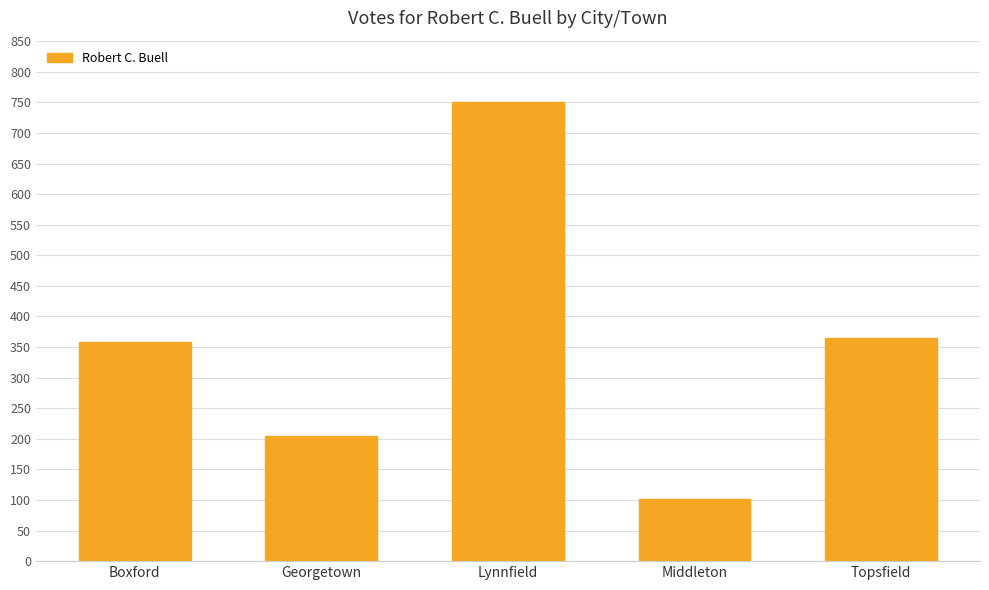

Where is the data nearest to the value 426?

Topsfield